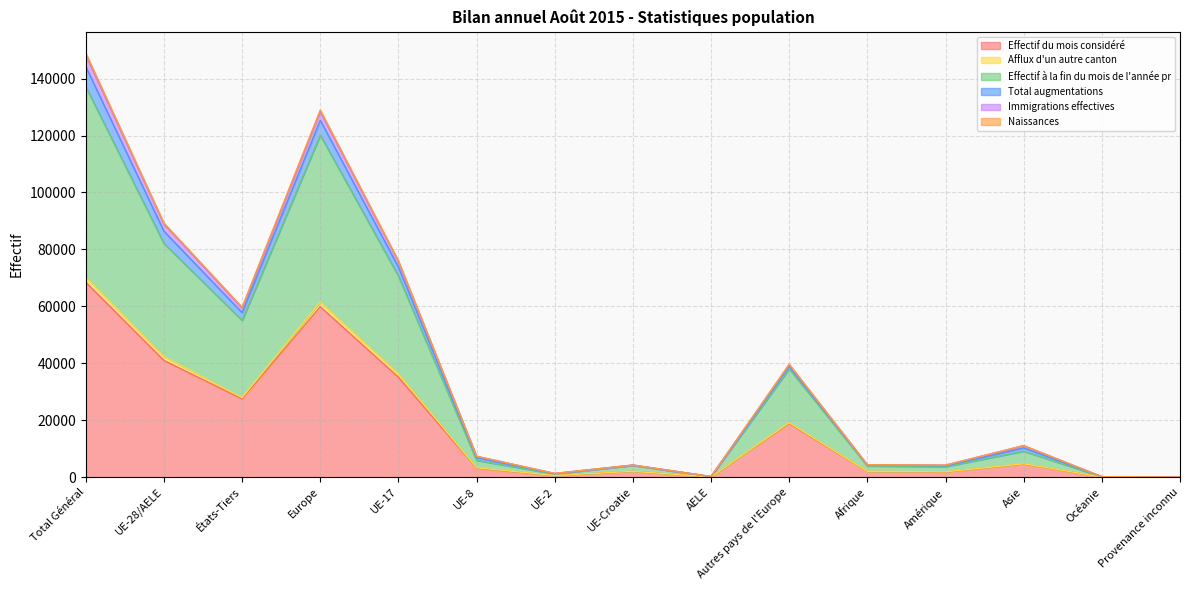

What is the total value across all series at AELE?

1126